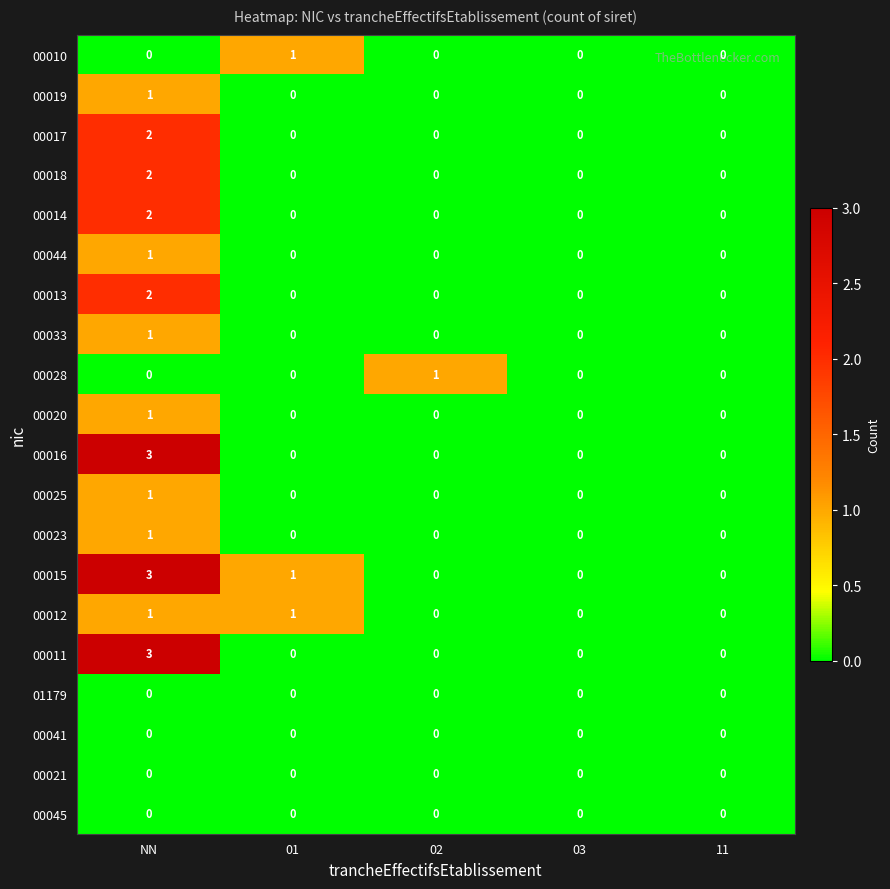

What is the total value across all series at 02?

1